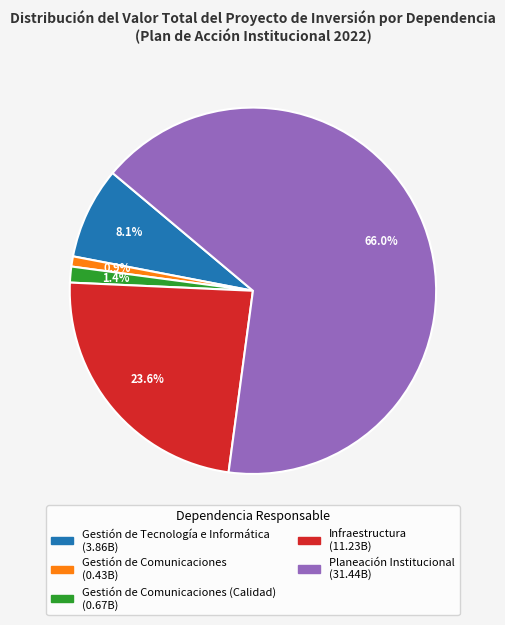

Is there any slice that represents more than half of the pie?

Yes